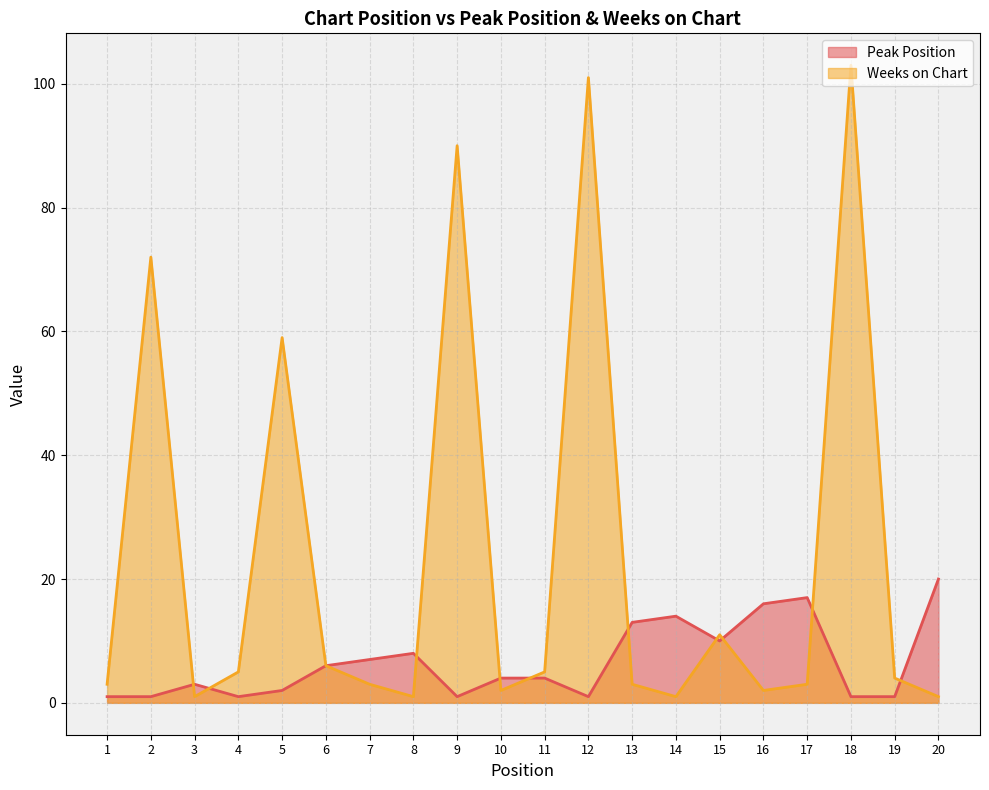

What is the difference between the second highest and minimum values in the Weeks on Chart series?

100